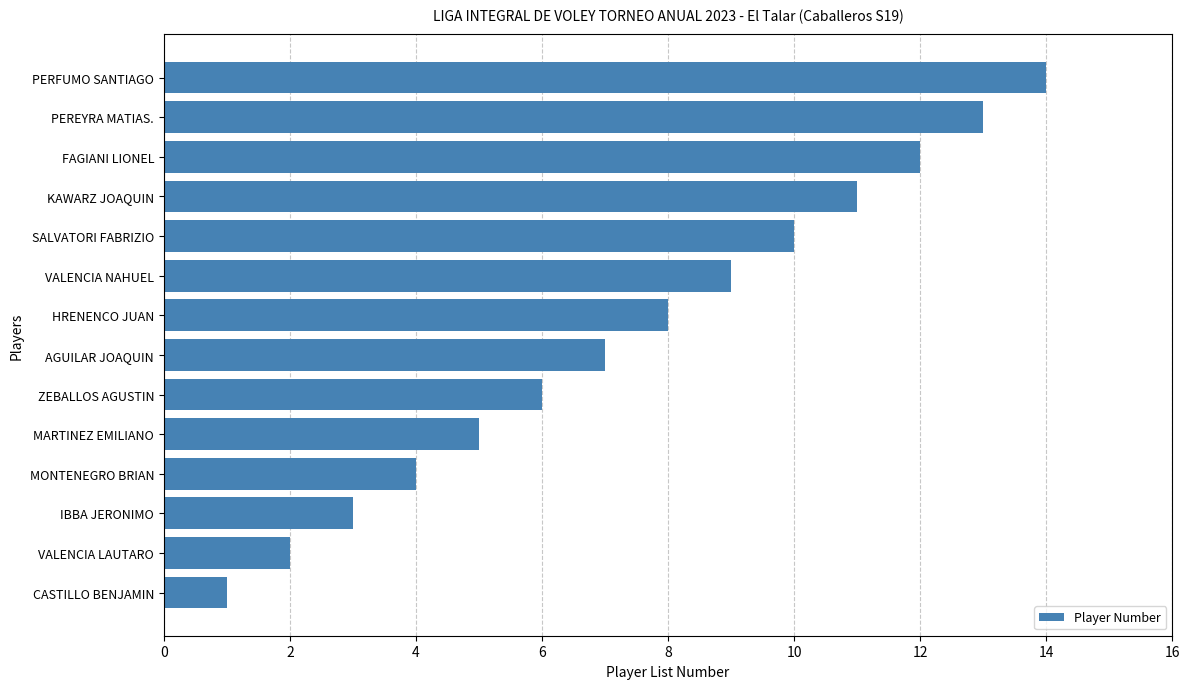

Are the bars grouped side by side (vs. stacked)?

No